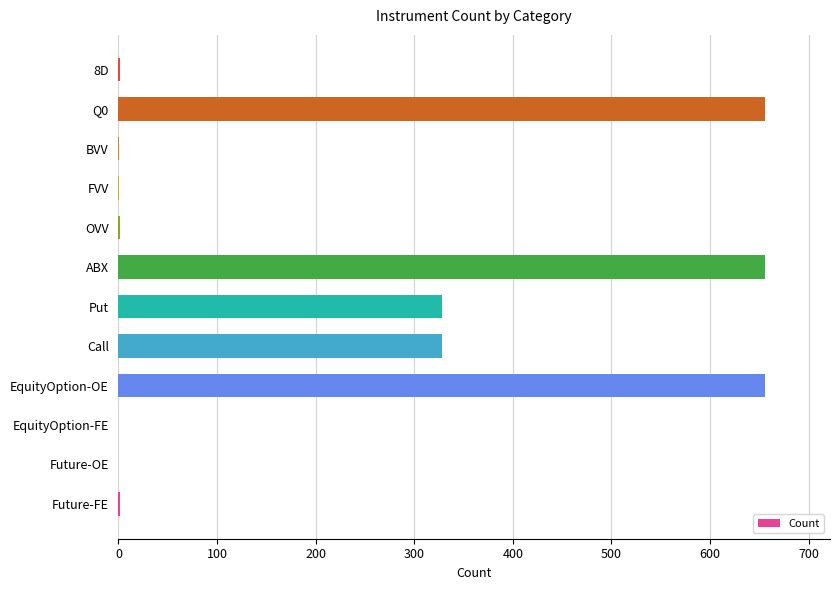

True or false: the data shows 370 at Future-OE.

False